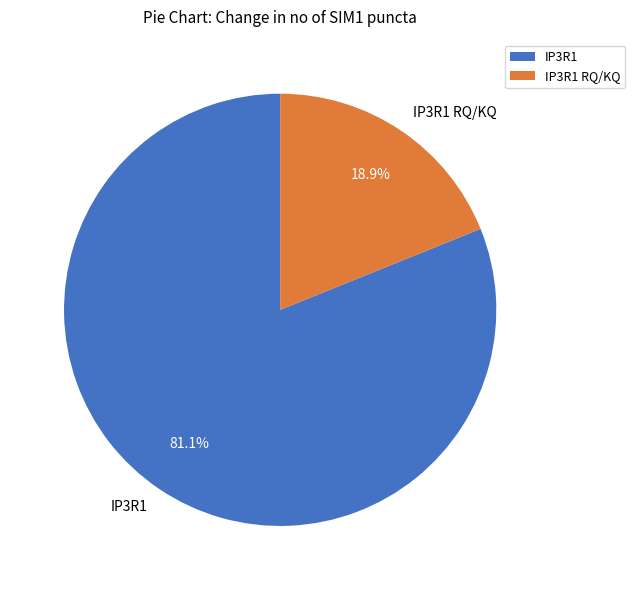

What is the majority slice?

IP3R1